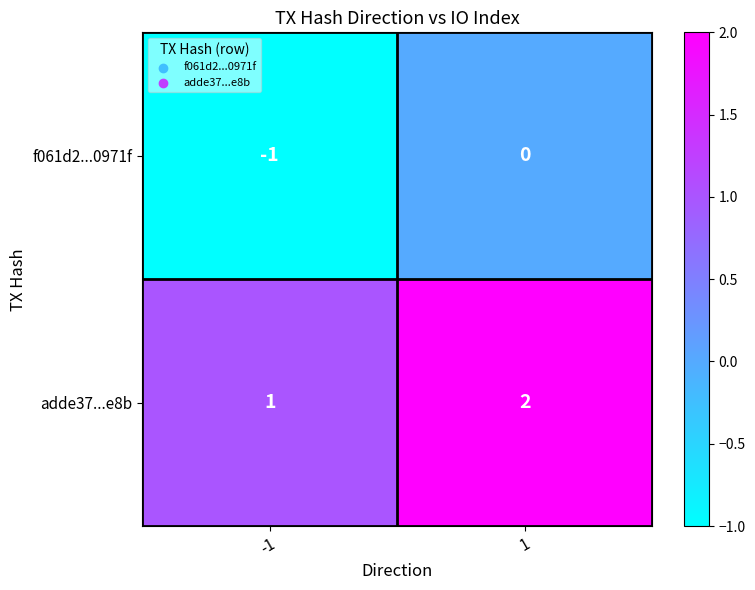

What is the sum of the adde37...e8b values at 1 and -1?

3